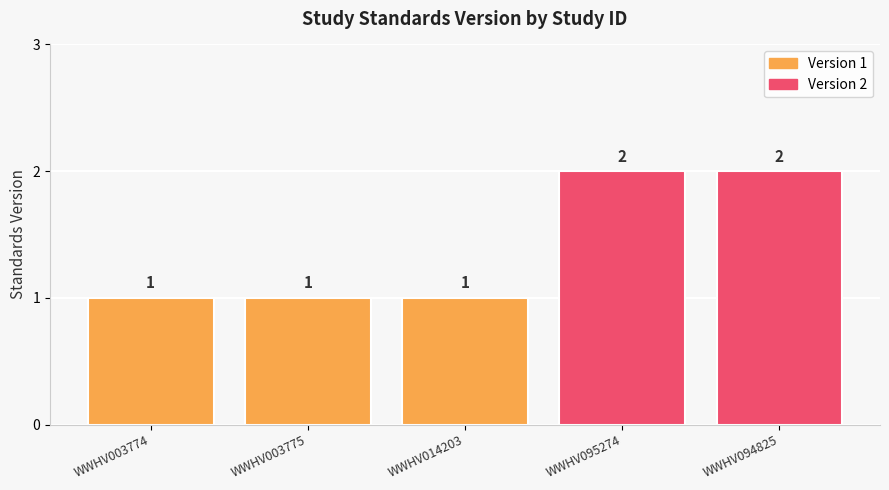

What is the difference between the maximum and minimum values?

1